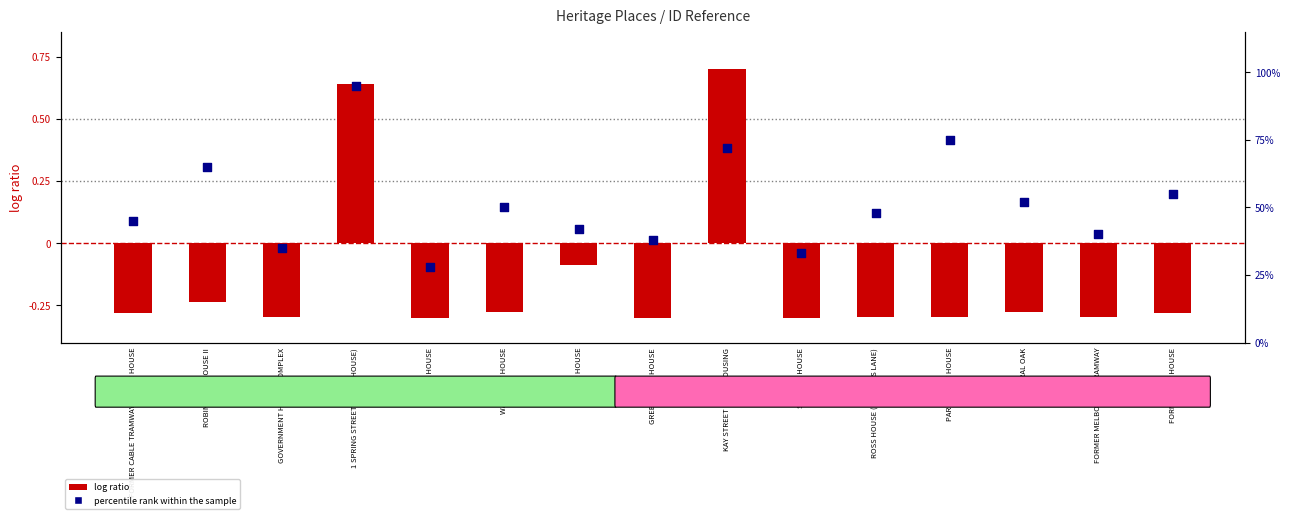

At how many categories does at least one series exceed 44?

9